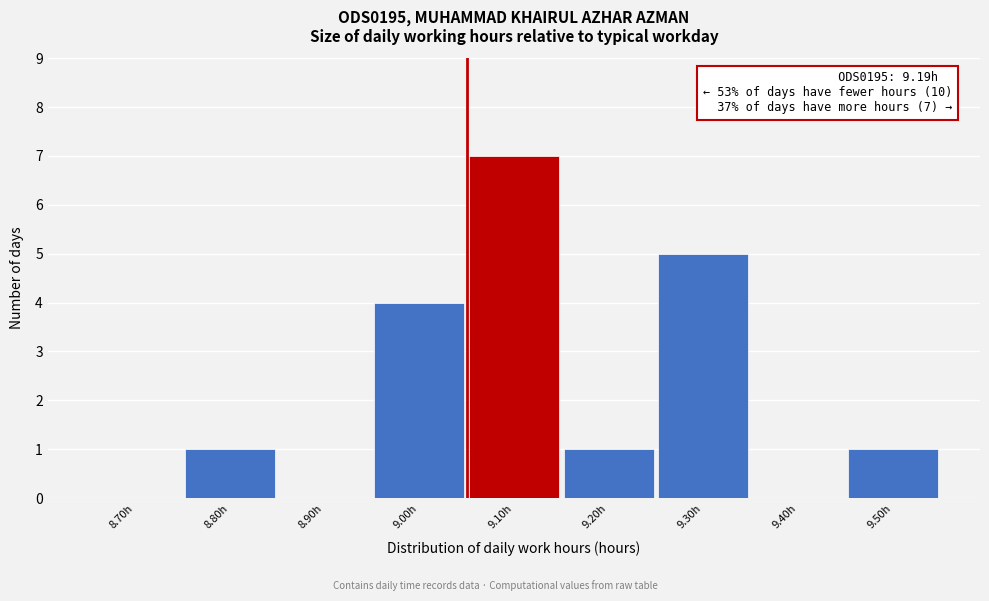

Reading right to left, transcribe all the data shown in this chart.

9.50h=1	9.40h=0	9.30h=5	9.20h=1	9.10h=7	9.00h=4	8.90h=0	8.80h=1	8.70h=0